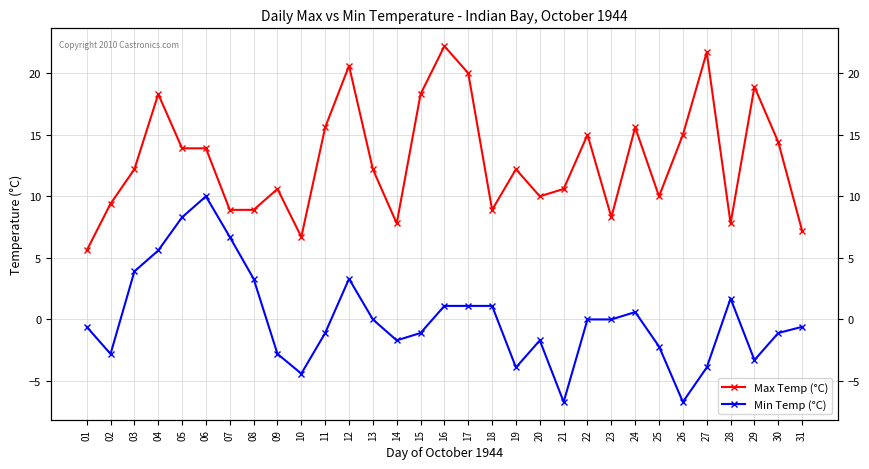

How many lines are shown in the chart?

2